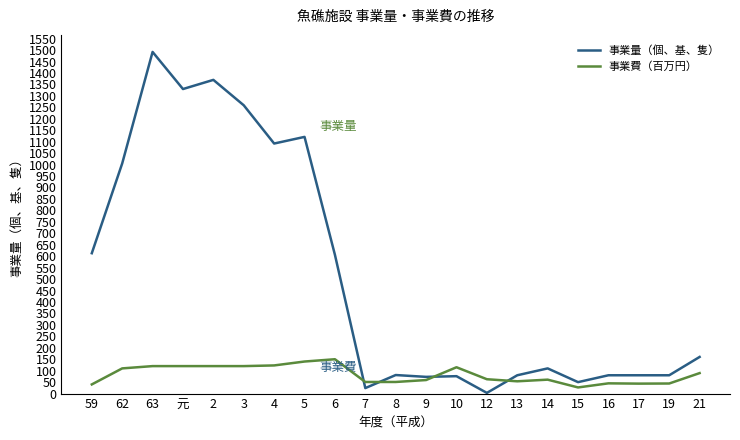

Which label corresponds to the largest value in the chart?

63